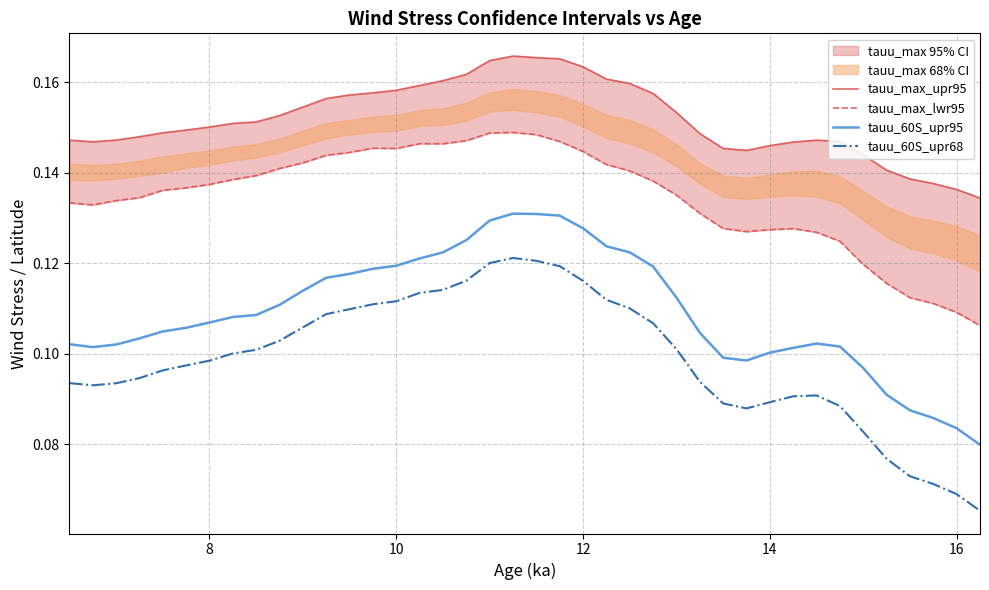

True or false: tauu_max_upr95 and tauu_60S_upr68 cross at least once.

False